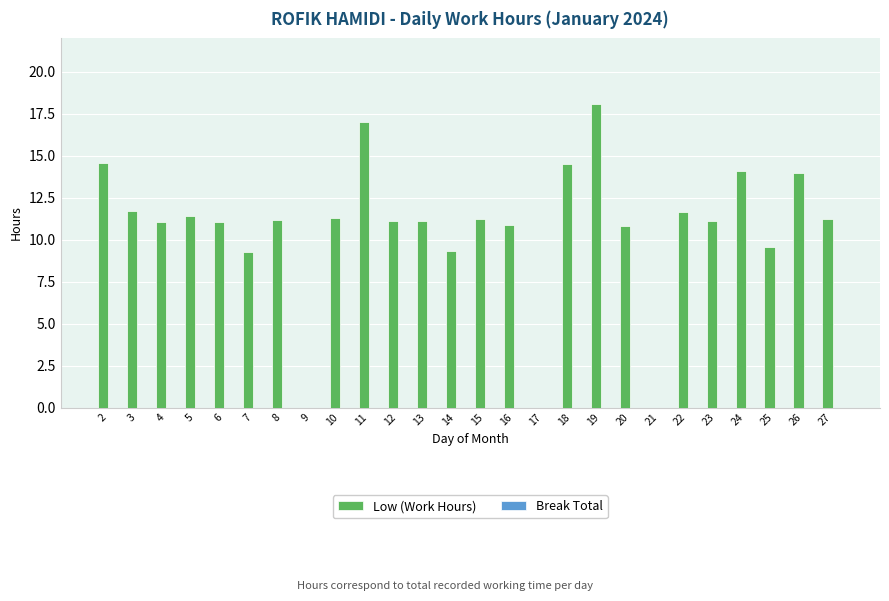

Are the bars grouped side by side (vs. stacked)?

No